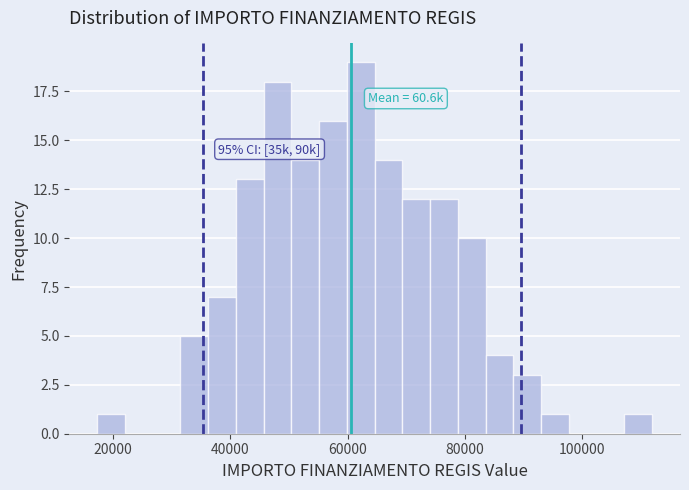

Read against the x-axis, roughly where is the centre of the tallest bar?

62000